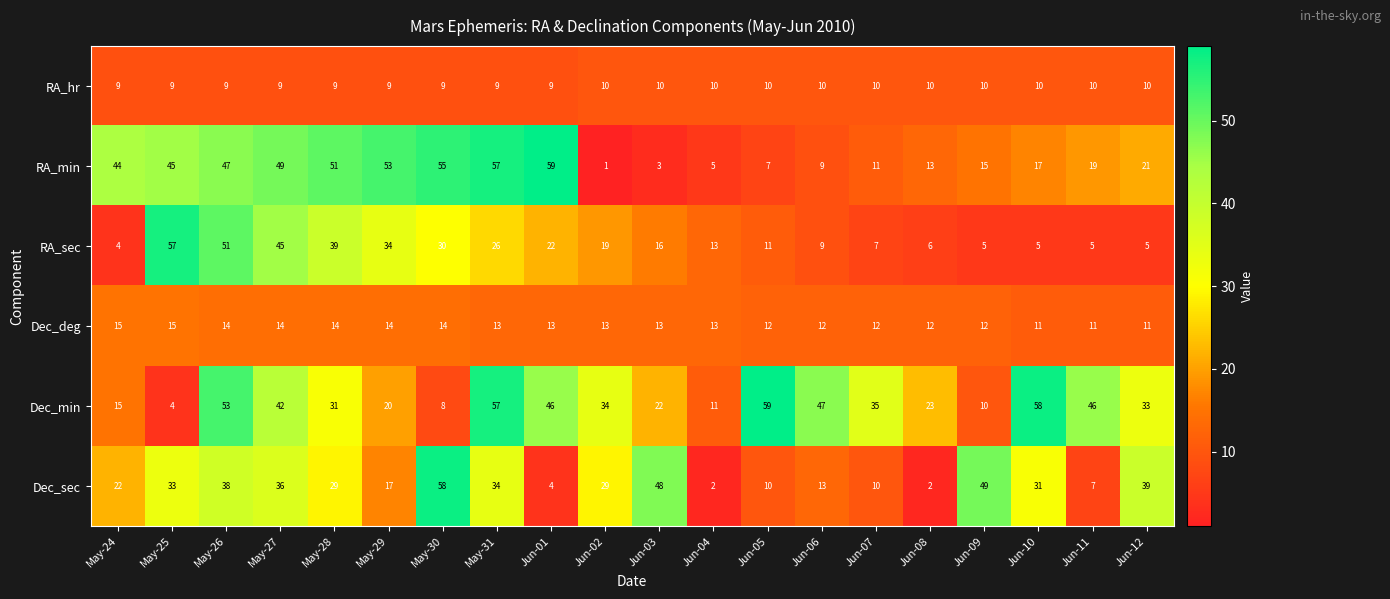

What is the total value across all series at May-28?

173